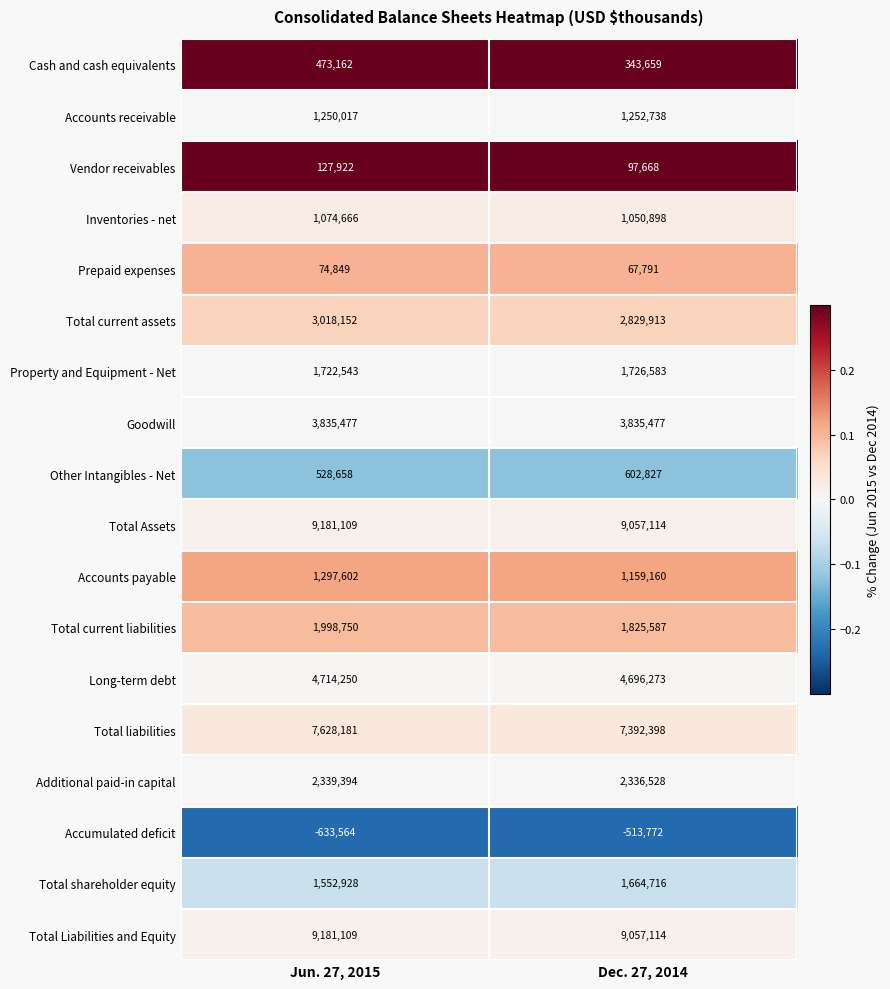

What is the total value across all series at Dec. 27, 2014?

48482672